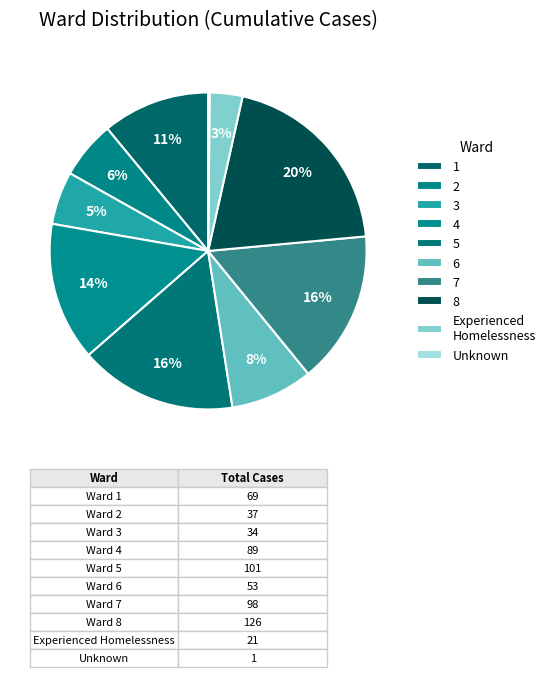

The 8 slice represents 20% of the pie. True or false?

False